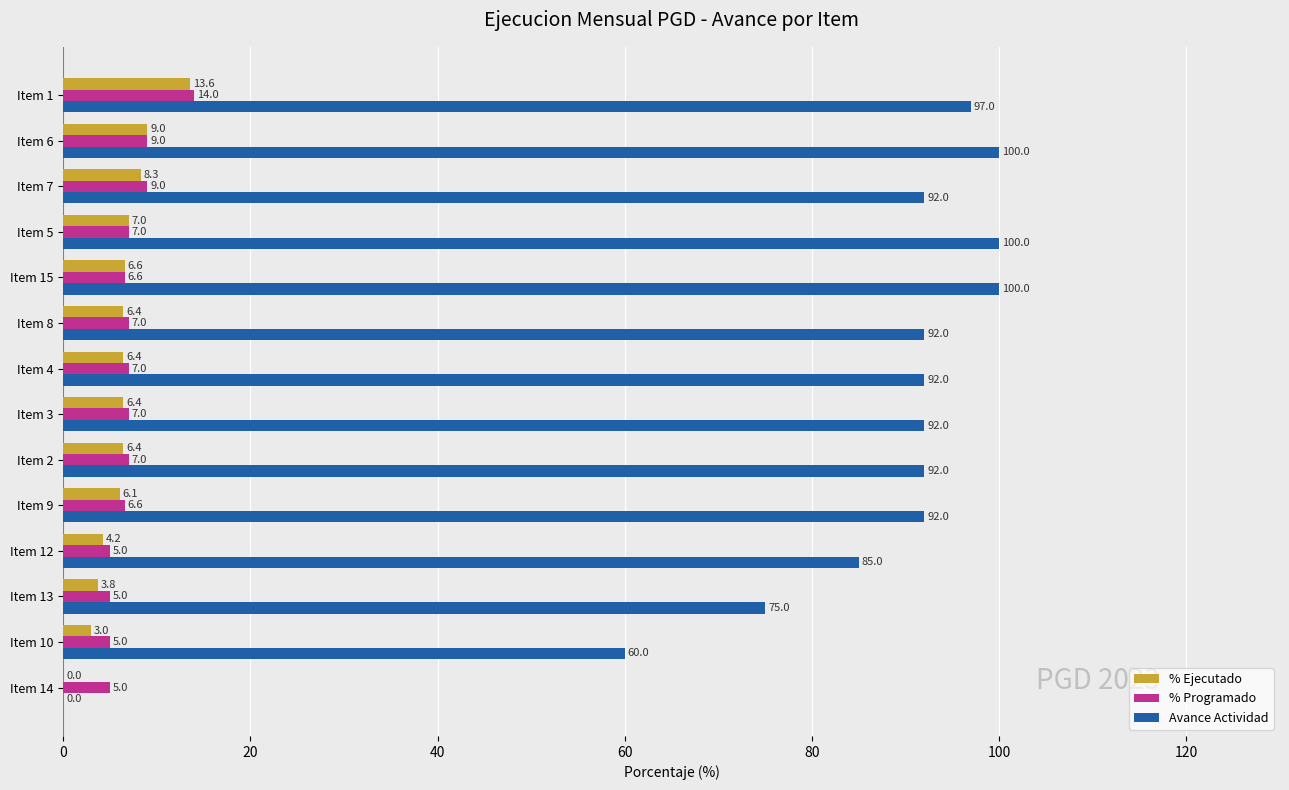

The % Programado series shows 9.0 at Item 6. True or false?

True